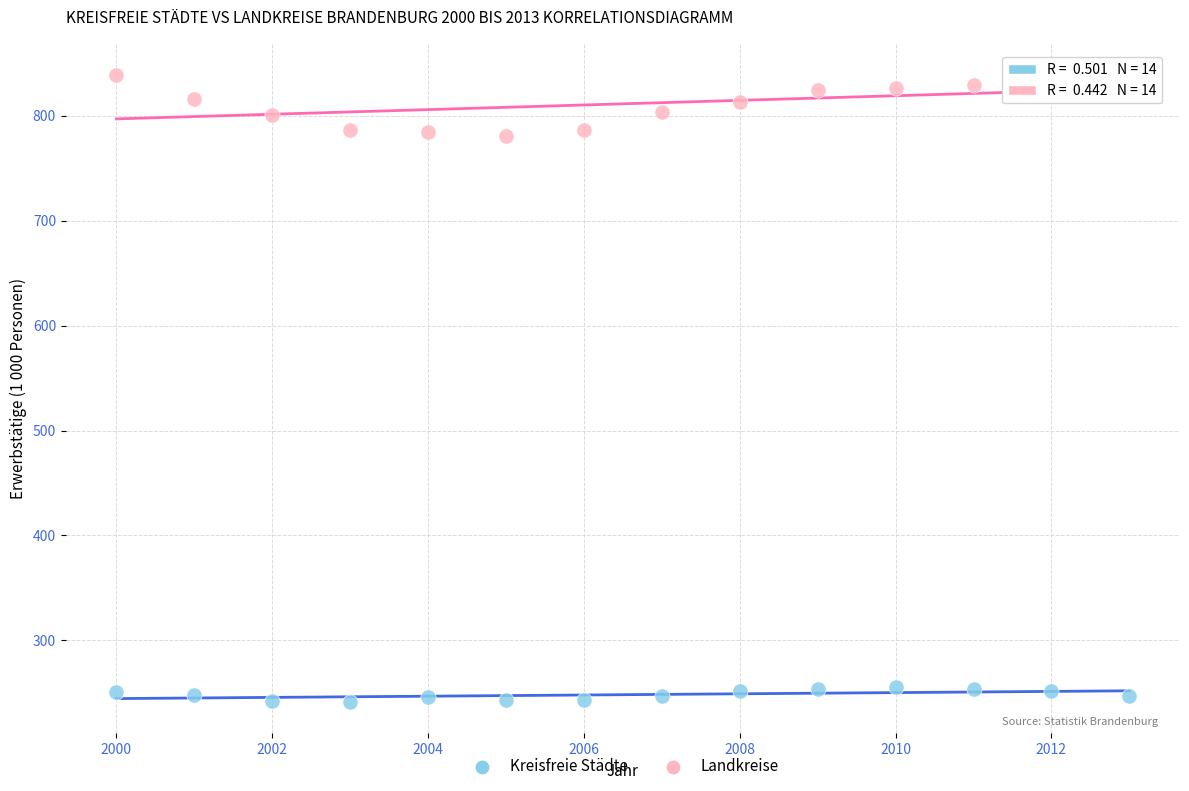

Which series reaches the maximum Y coordinate?

Landkreise